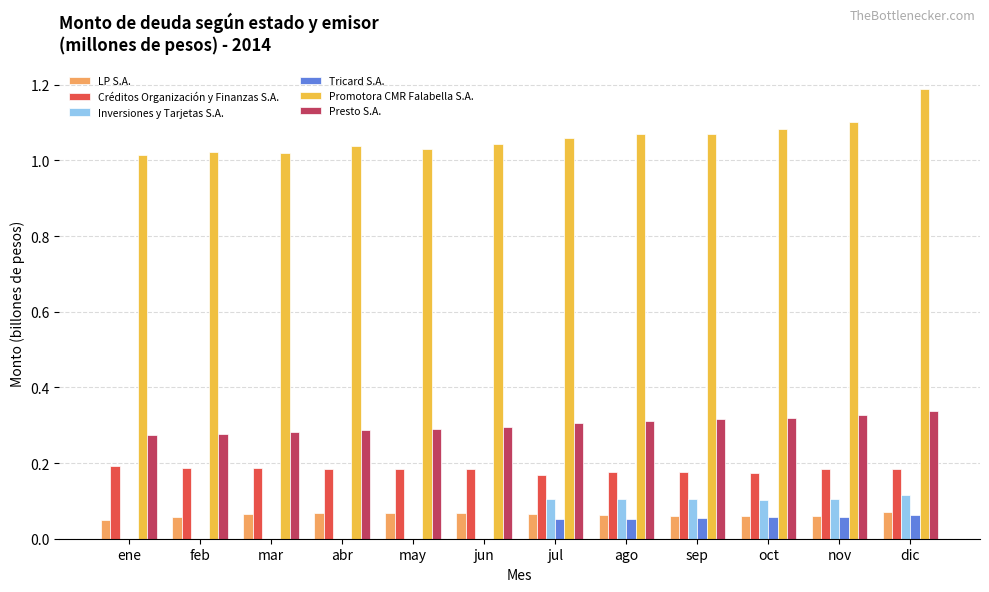

What is the maximum value shown in the chart?

1.2